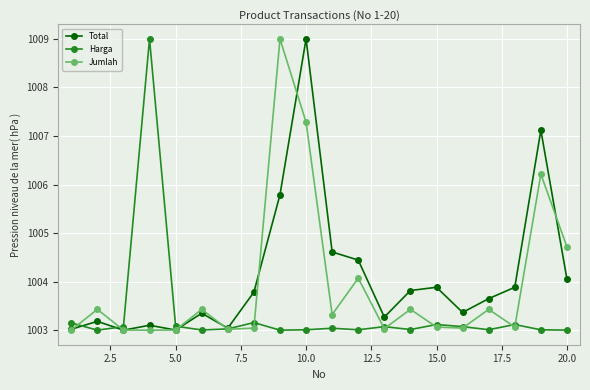

Does the chart display data point markers on the line(s)?

Yes